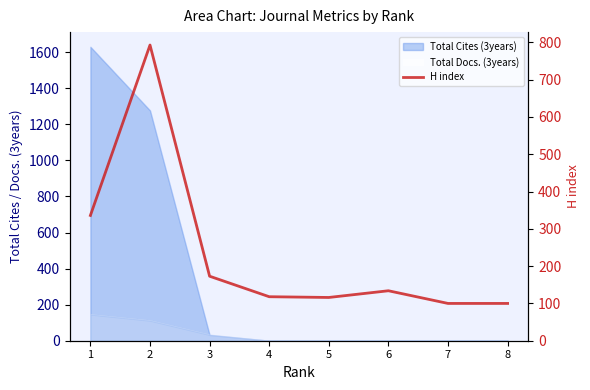

List the labels in order of value, largest first.

2, 1, 3, 6, 4, 5, 7, 8